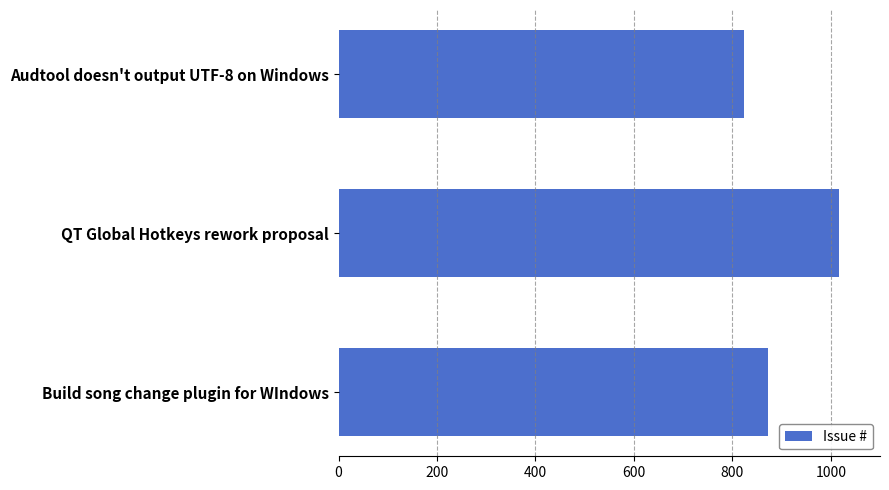

How many values are below 872?

1